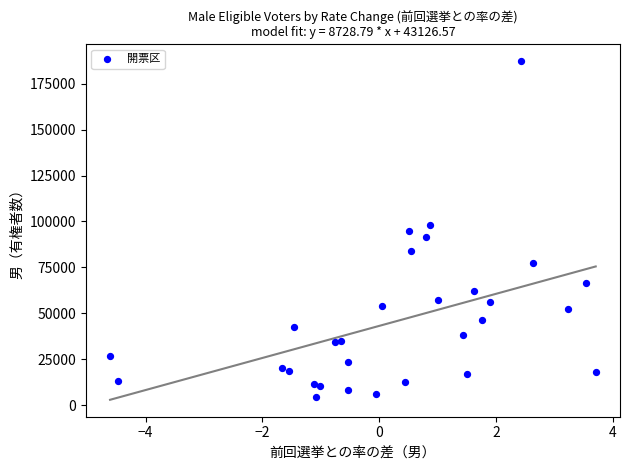

What is the range of Y values (max minus min)?

182704